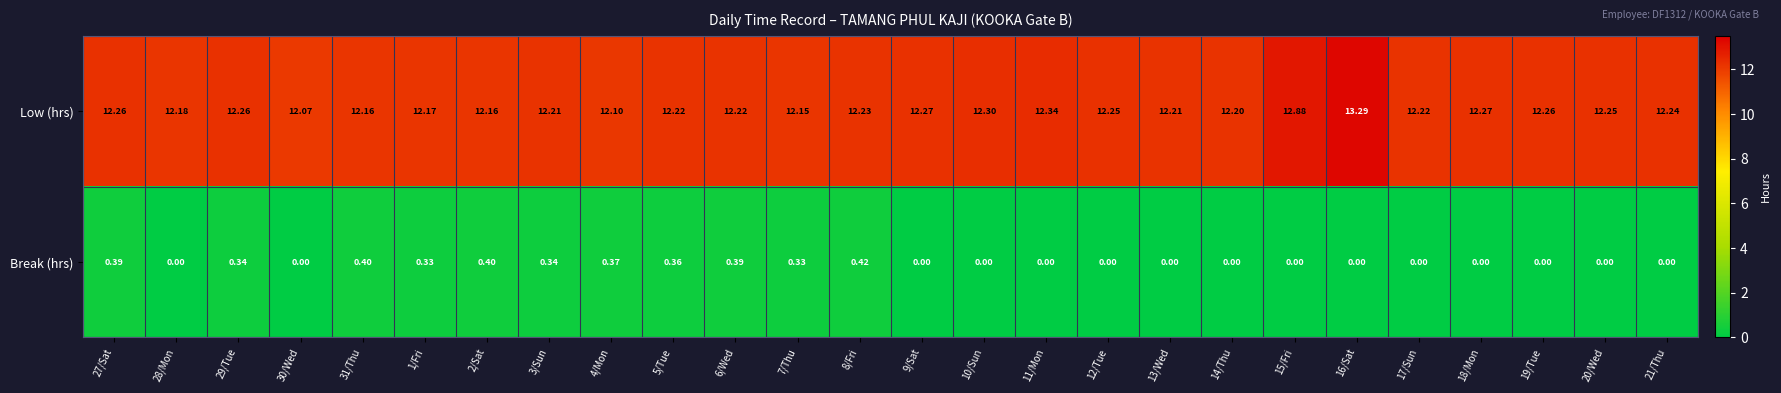

What is the total value across all series at 4/Mon?

12.5